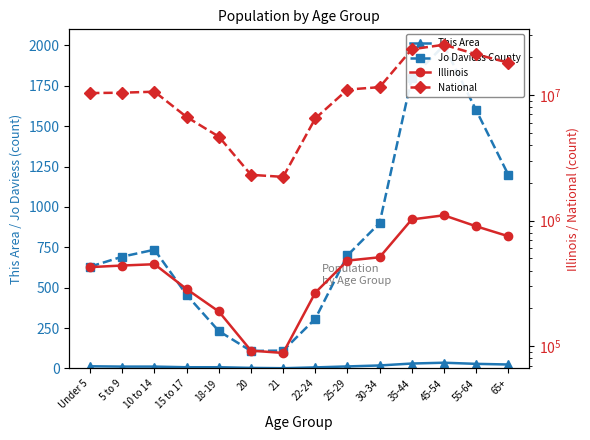

Which category has the highest value in the National series?

45-54